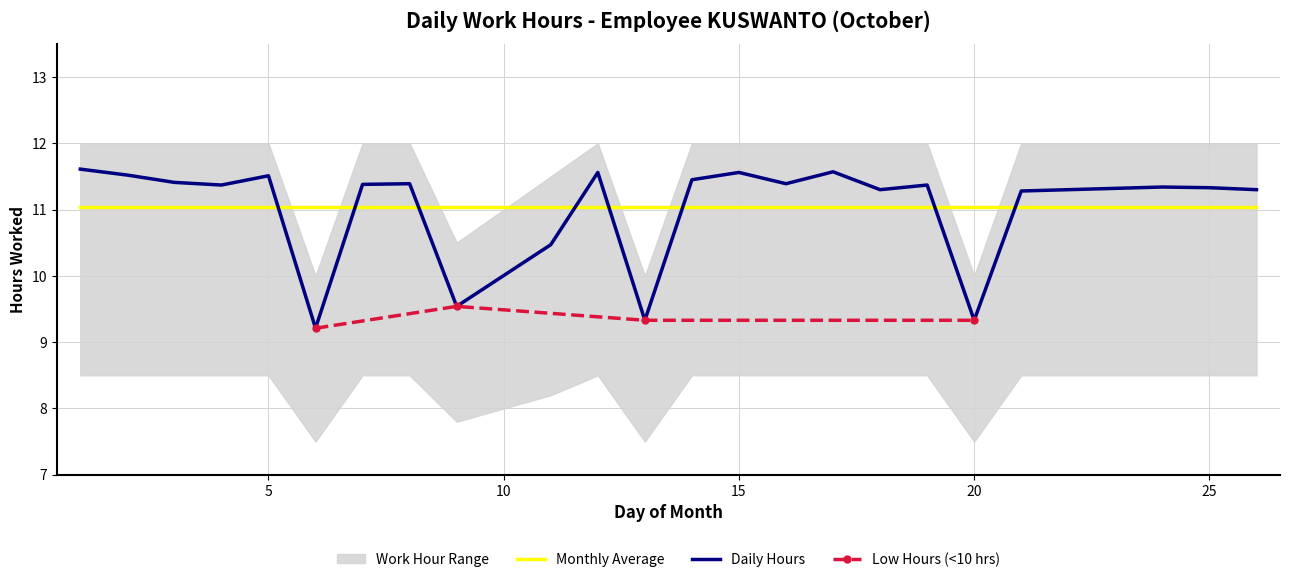

What is the value of the Upper Range point at the 24th from the left?

12.0